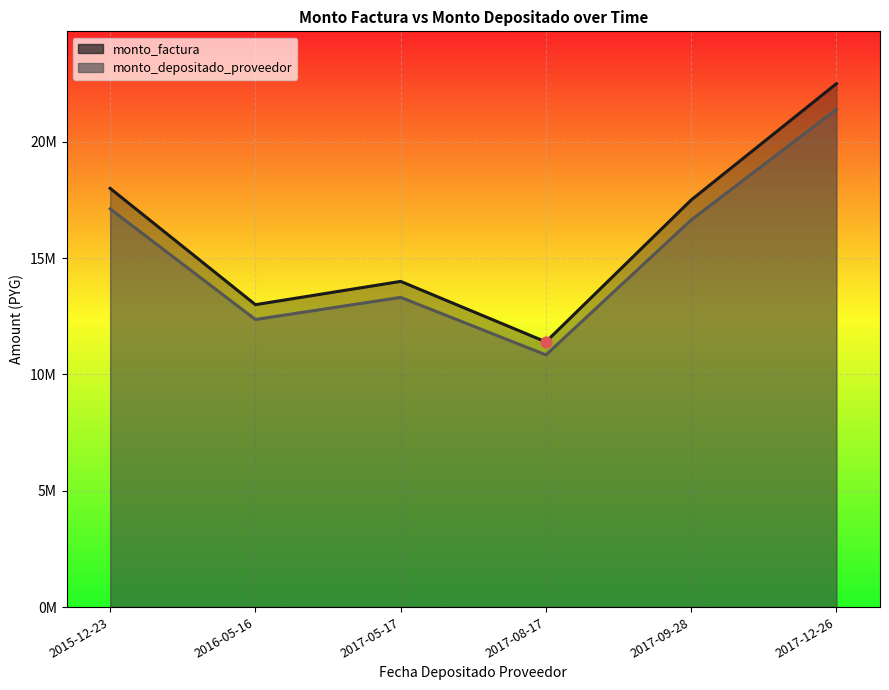

Which series contains the highest Y value?

monto_factura